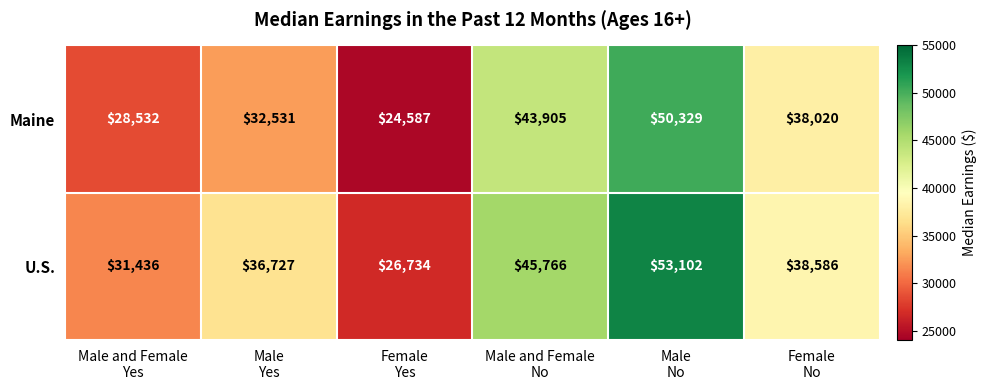

Which series has the largest total across all categories?

U.S.